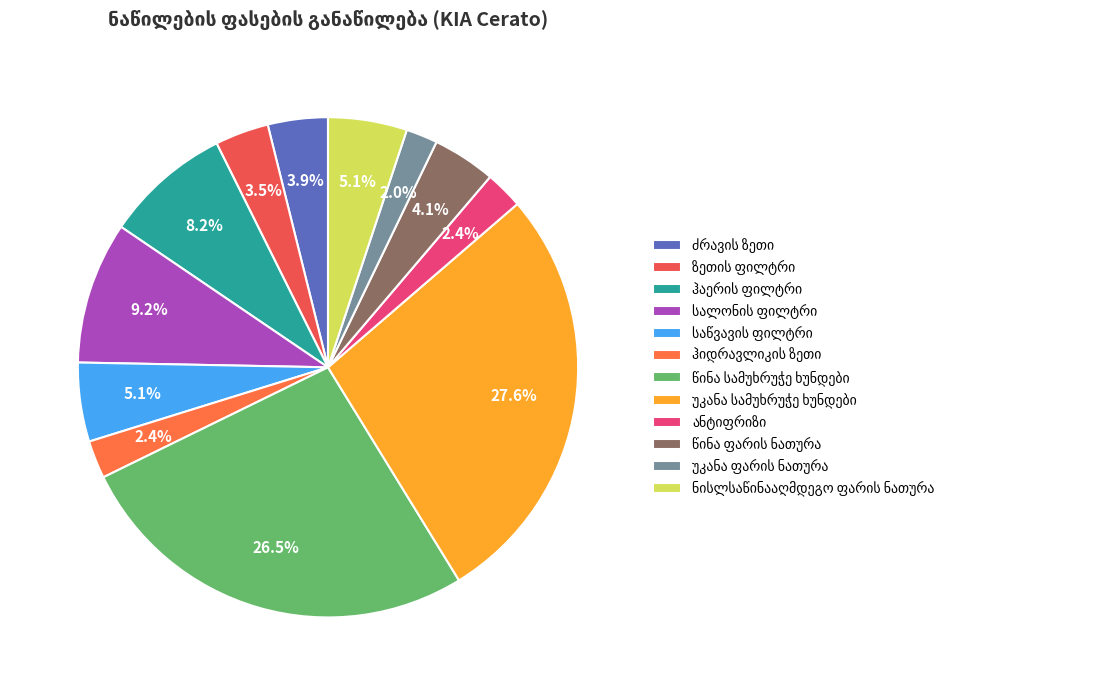

Between ძრავის ზეთი and სალონის ფილტრი, which is larger?

სალონის ფილტრი